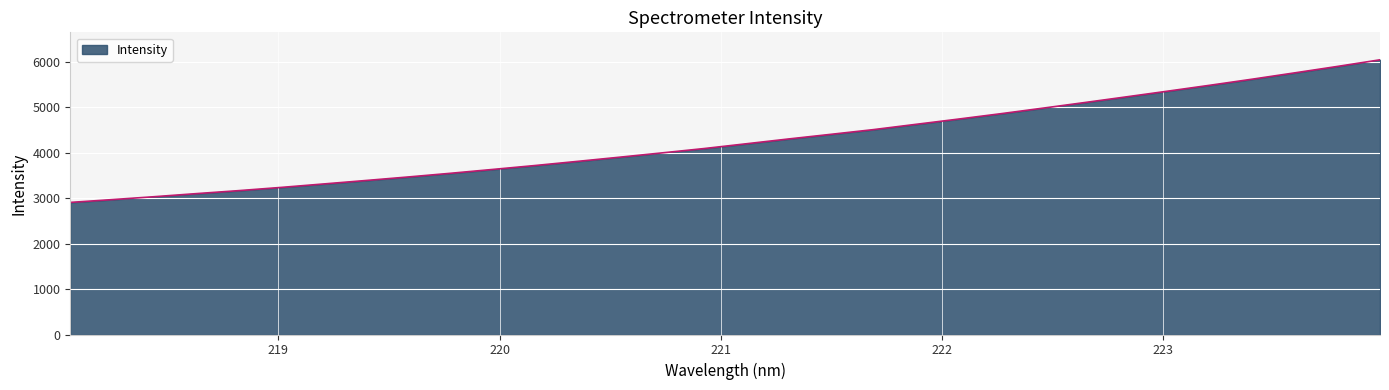

What is the greatest value displayed?

6043.3